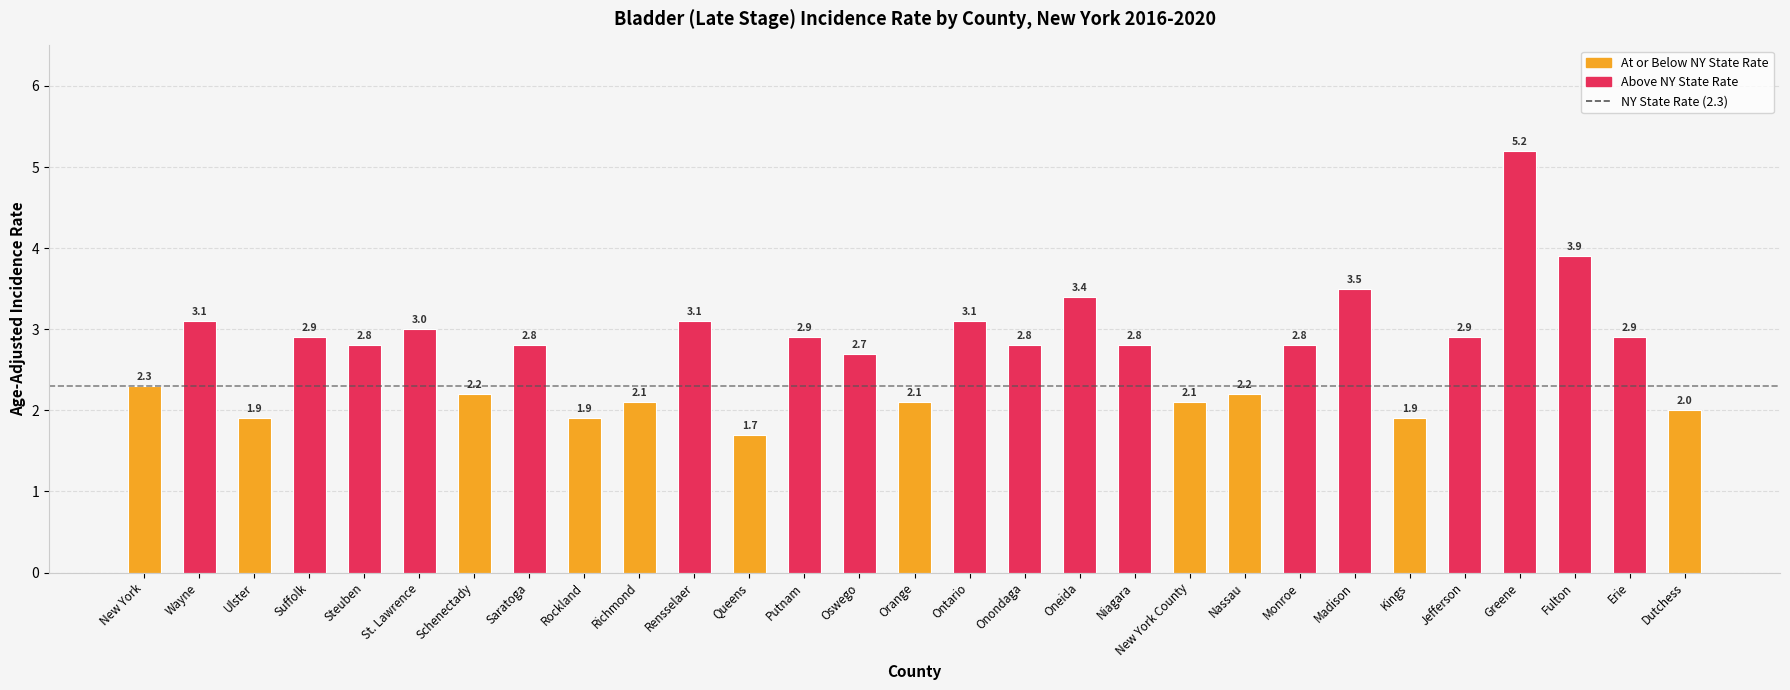

Which category has the highest value across all series?

Greene